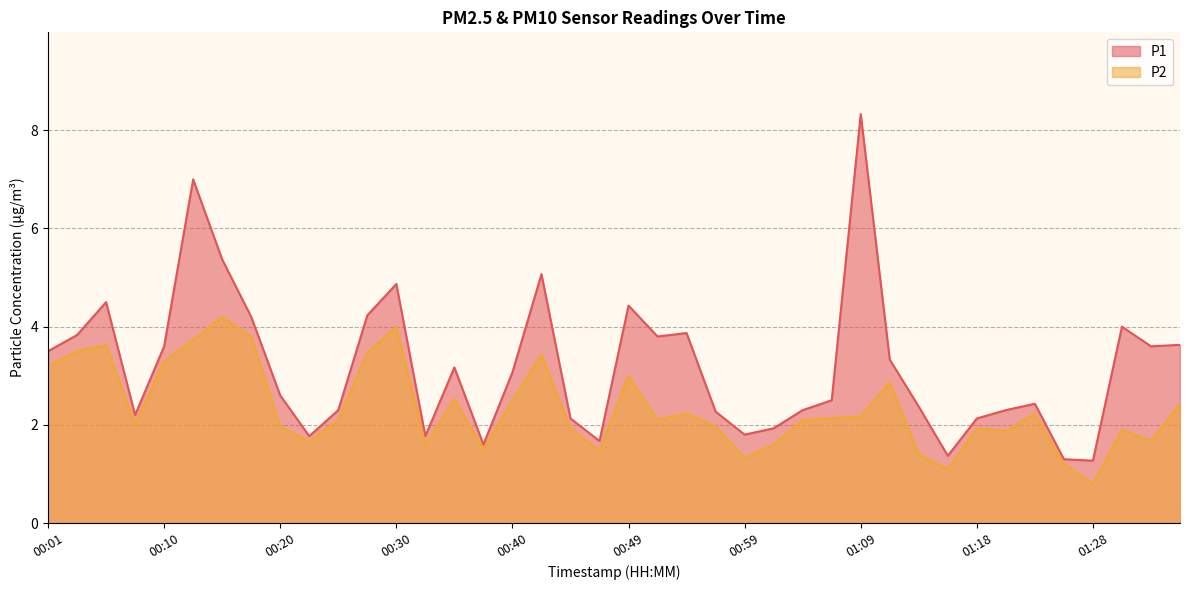

Which has a higher value, 00:40 or 00:08?

00:40